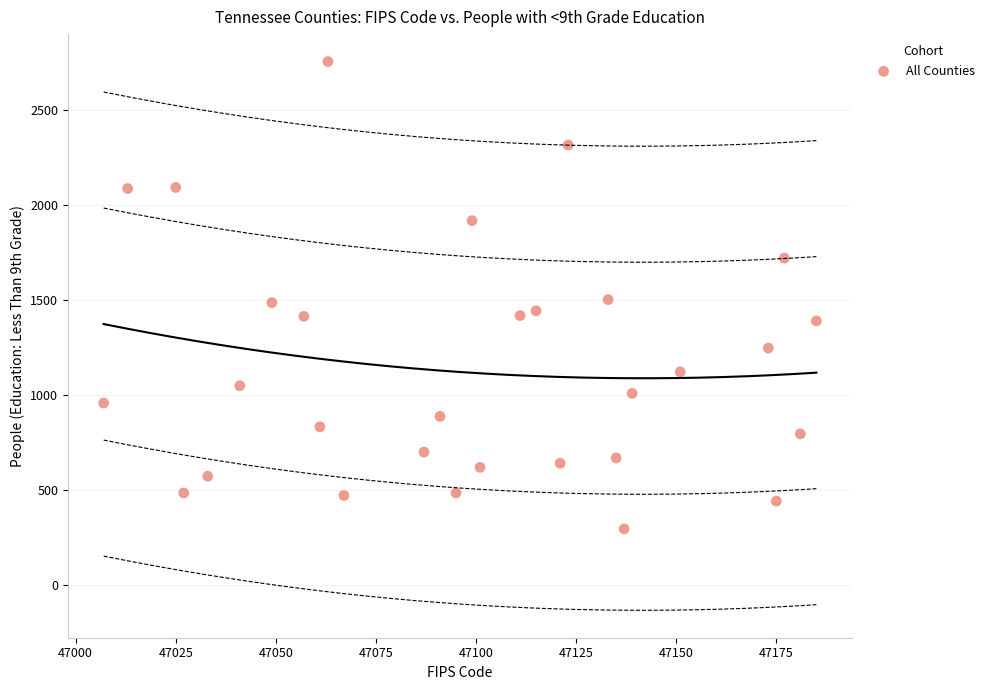

What is the range of X values (max minus min)?

178